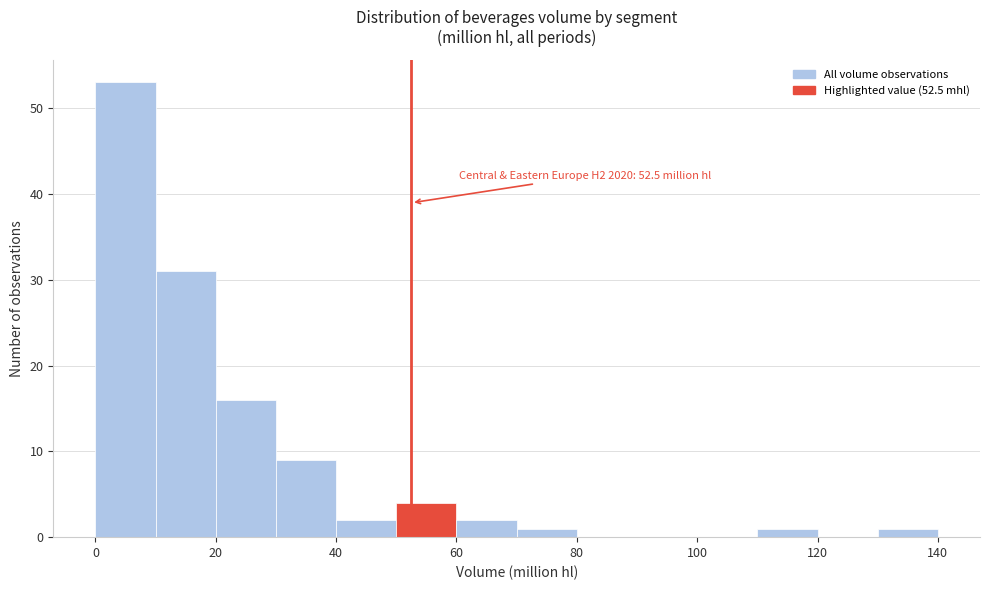

Which range on the x-axis has the tallest bar?

0 to 10